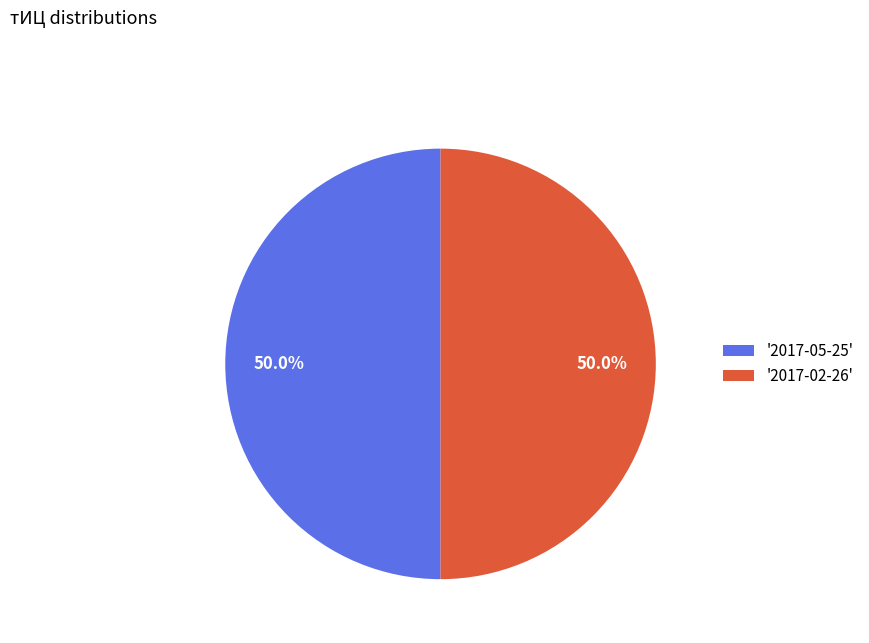

How many slices are in this pie chart?

2